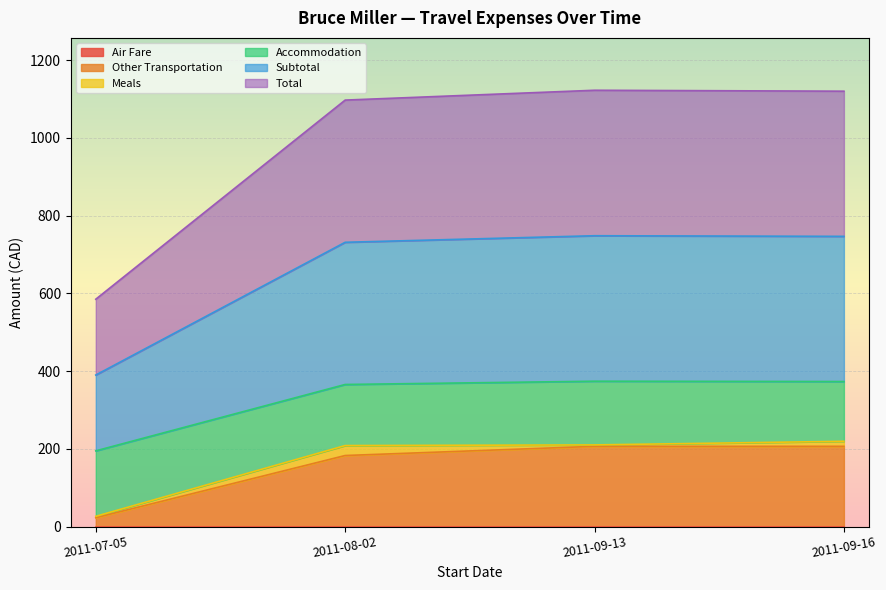

Does the chart display data point markers on the line(s)?

No